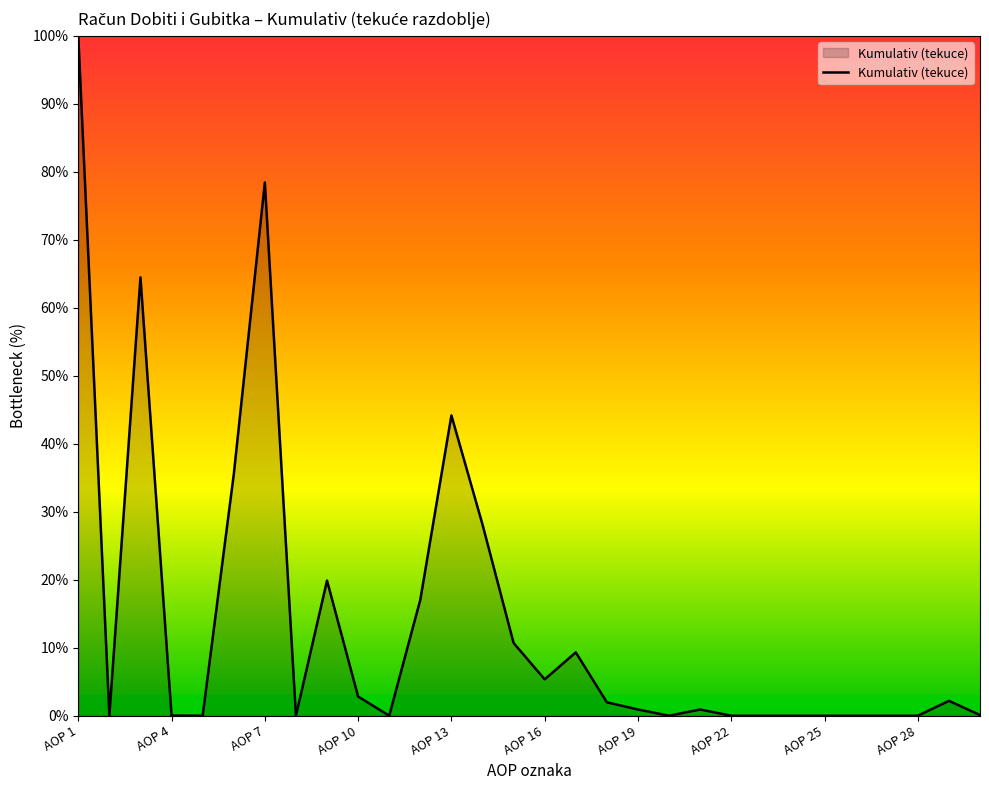

How many lines are shown in the chart?

1